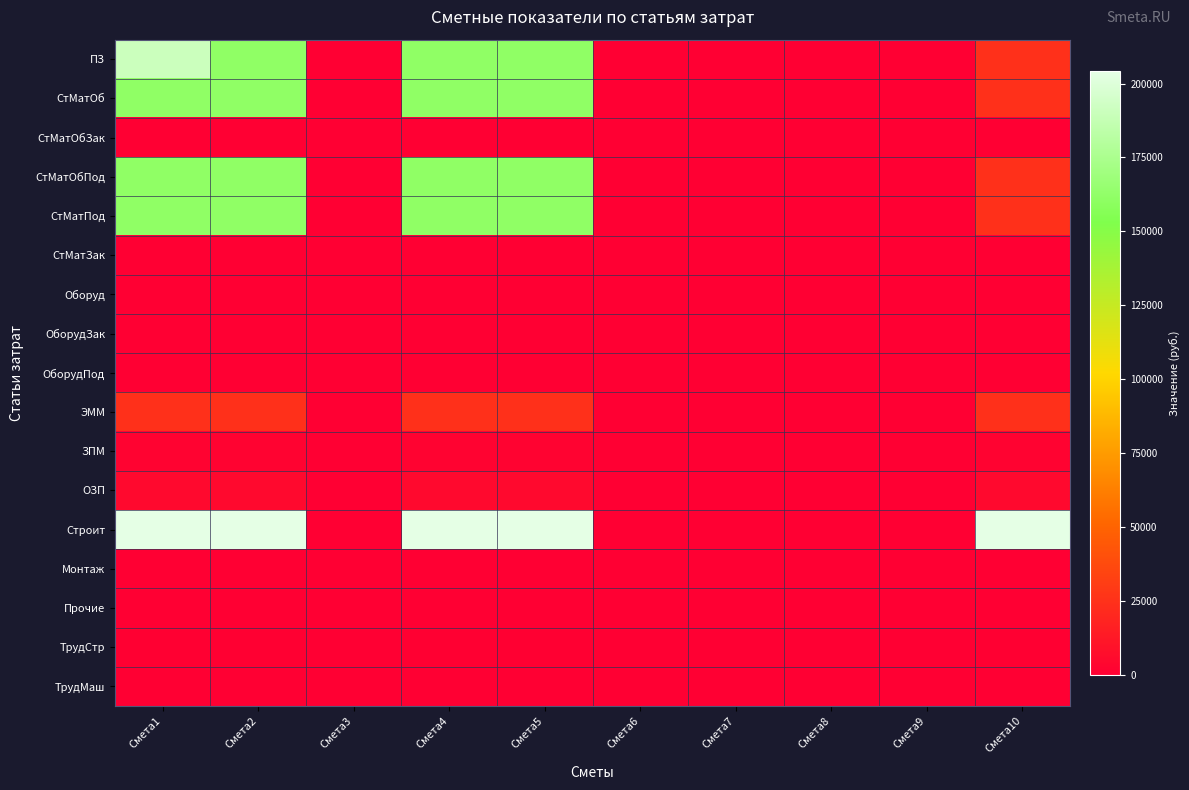

At which category is the sum across all series the highest?

Смета1